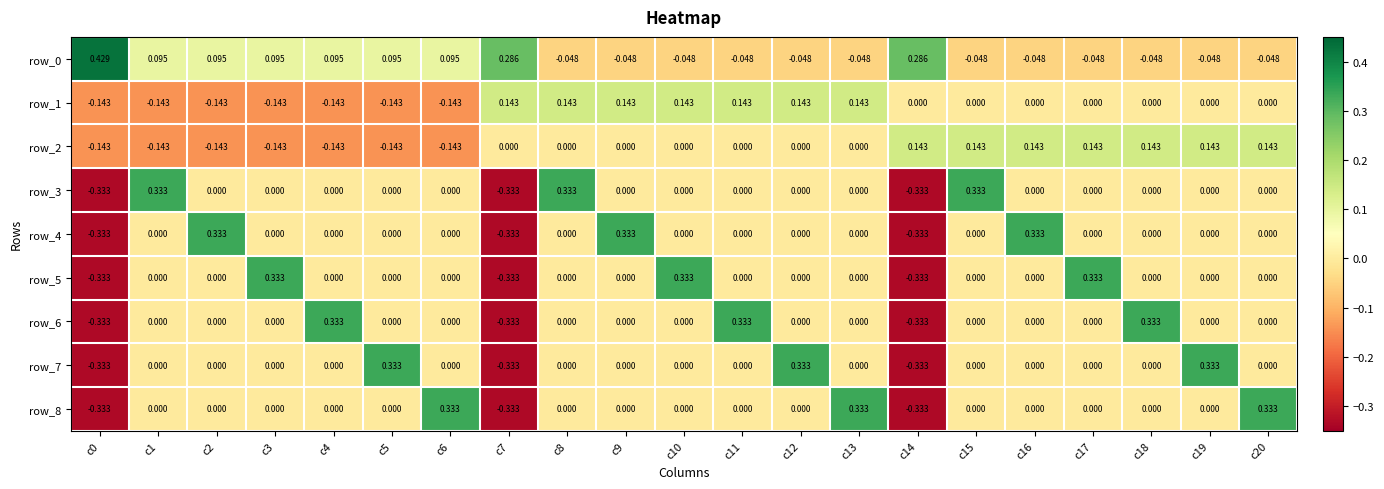

Is the value of row_1 at c13 greater than the value of row_8 at c18?

Yes